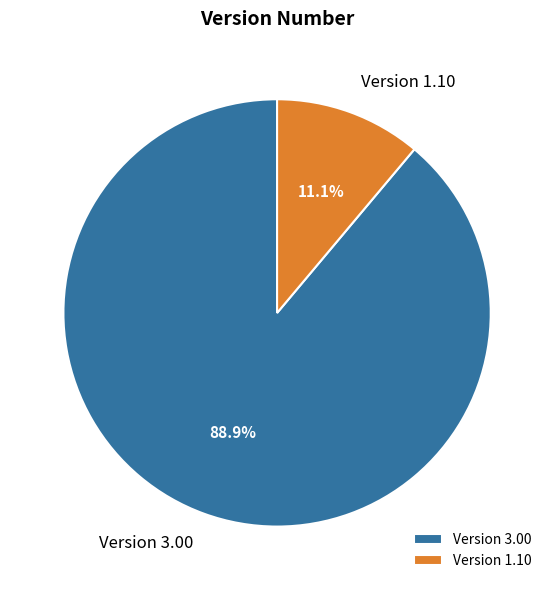

To the nearest percent, what is the average slice percentage?

50%